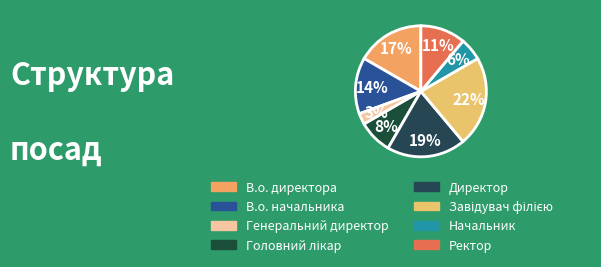

Do В.о. директора and Директор together represent more than half of the pie?

No